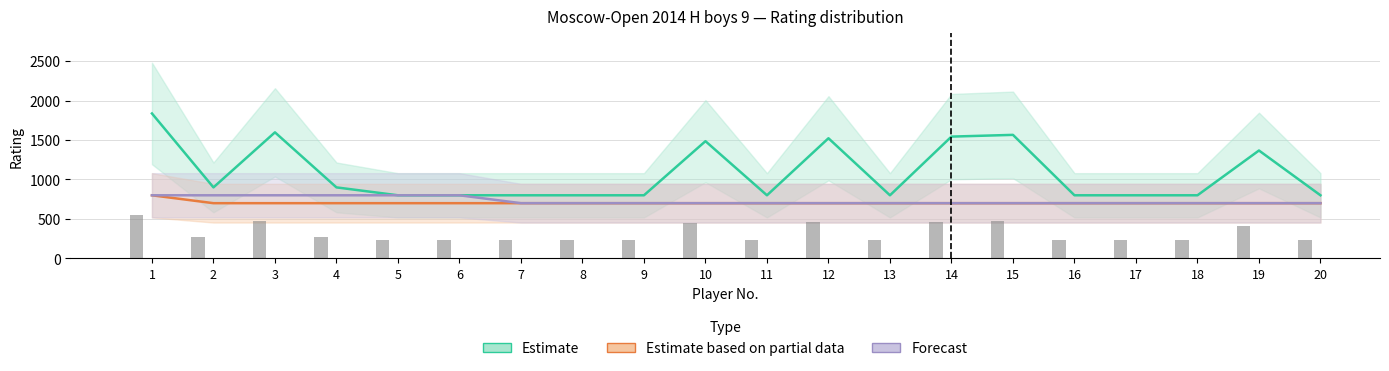

At which label does Estimate based on partial data reach its peak?

1